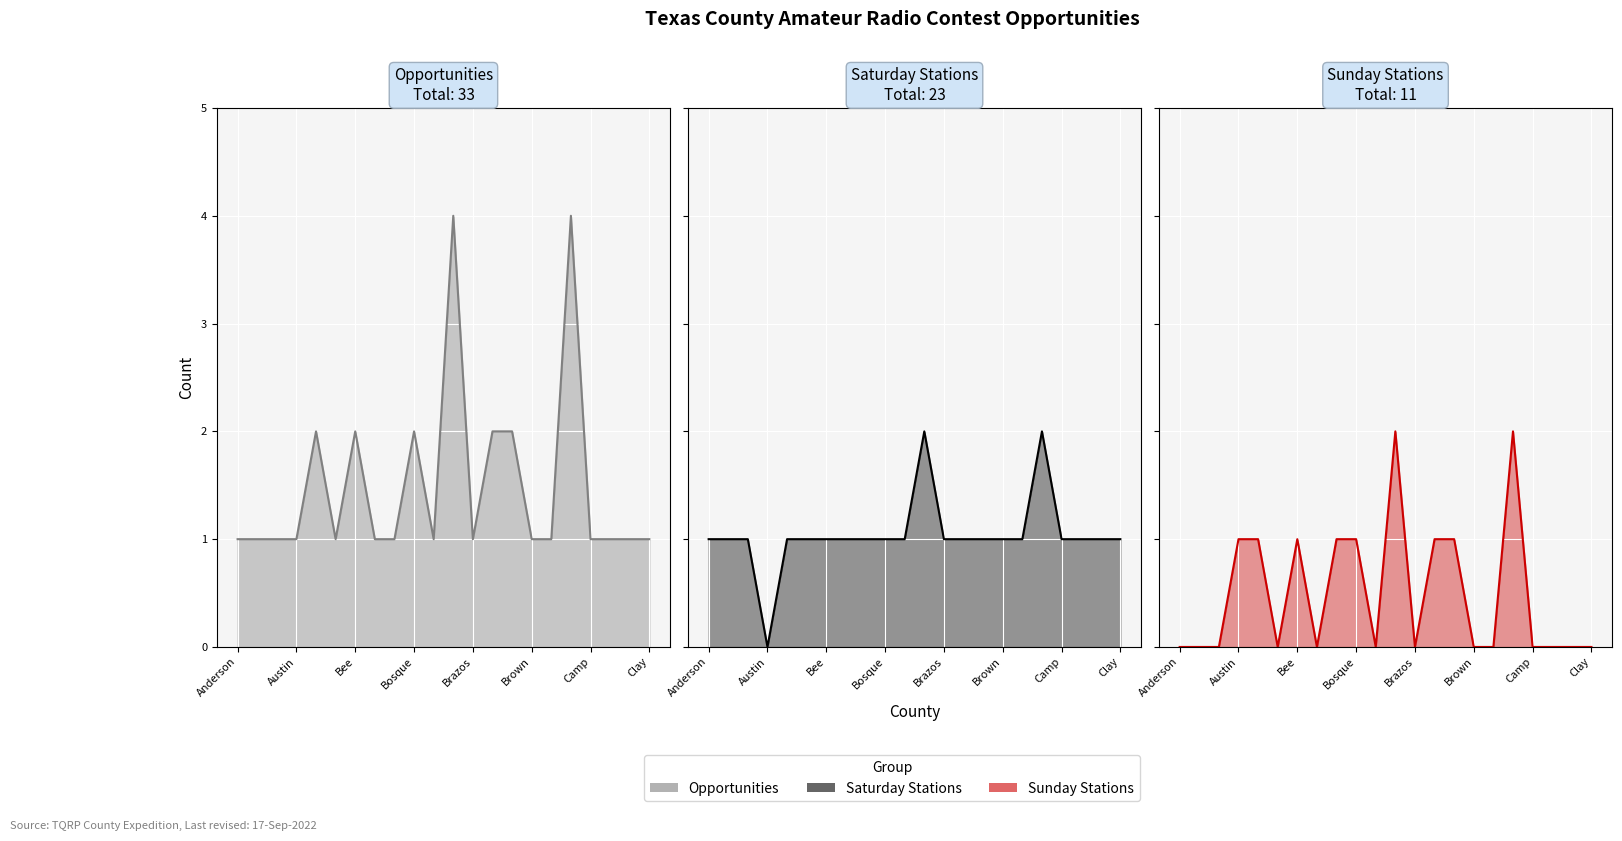

True or false: sat_stations and opportunities intersect in this chart.

False